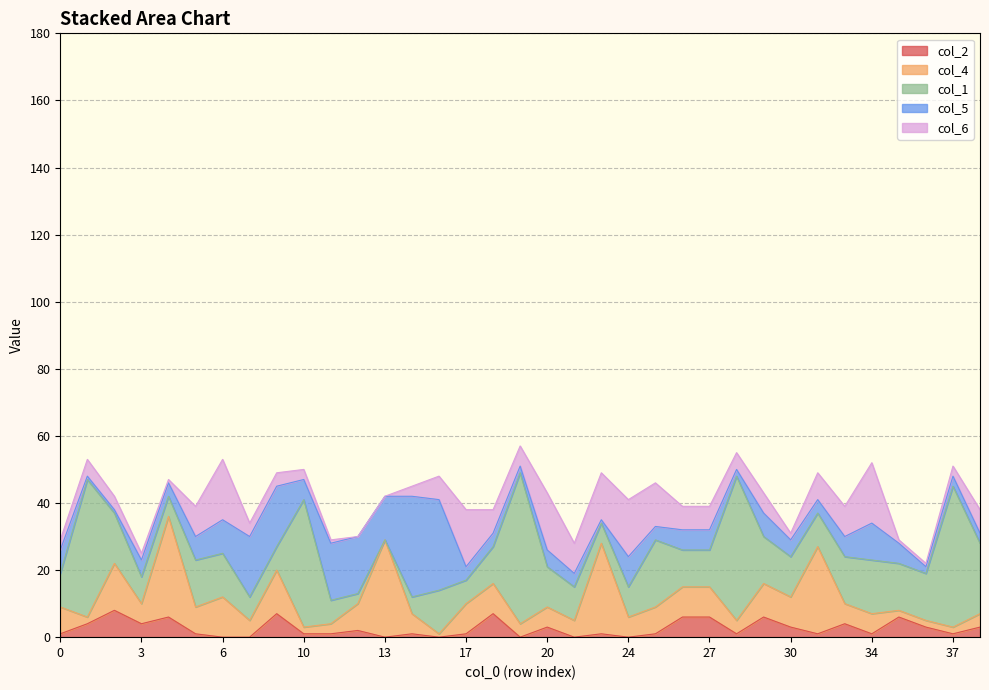

In col_5, how many points are higher than both neighbors (excluding endpoints)?

6